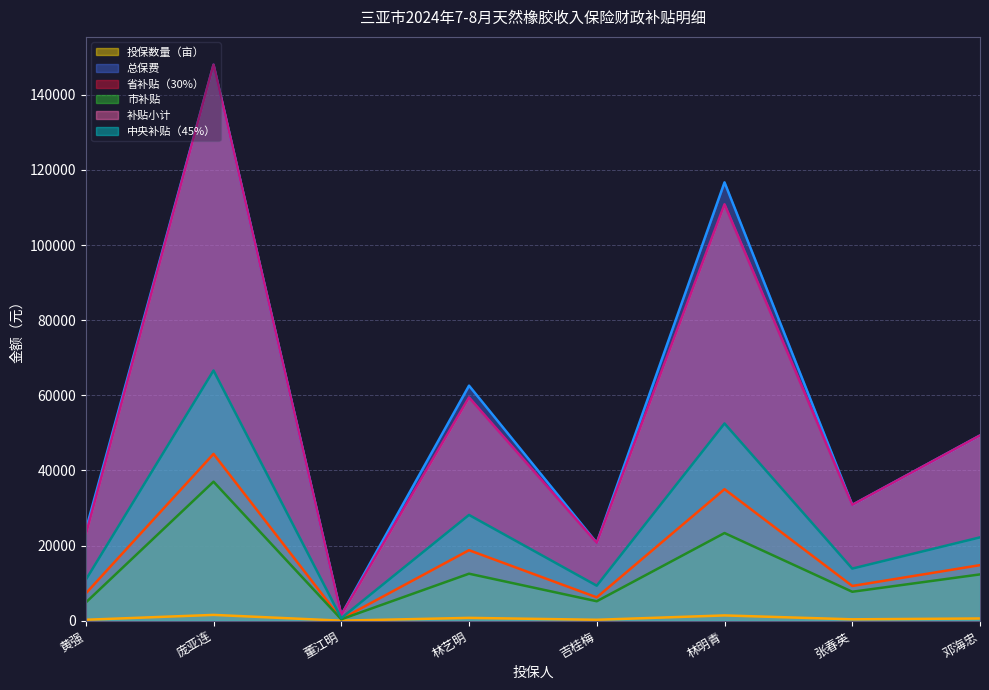

Which label corresponds to the largest value in the chart?

庞亚连